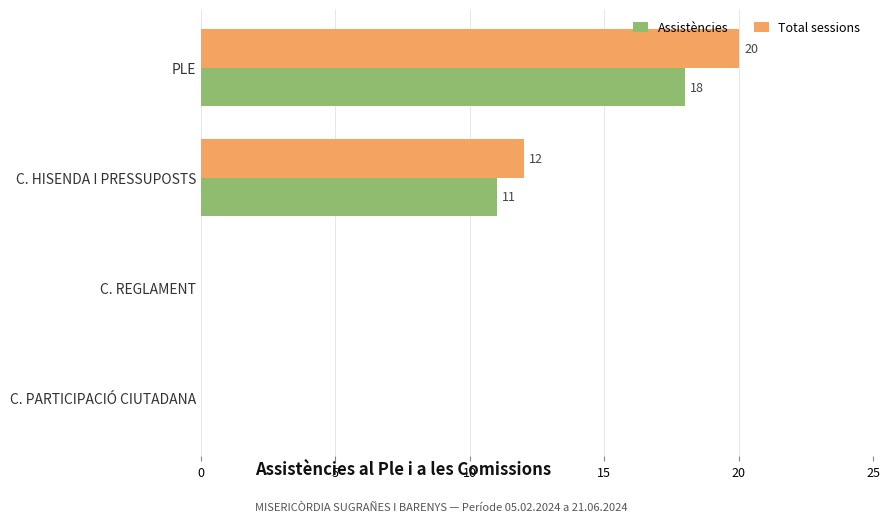

What is the maximum value for Total sessions?

20